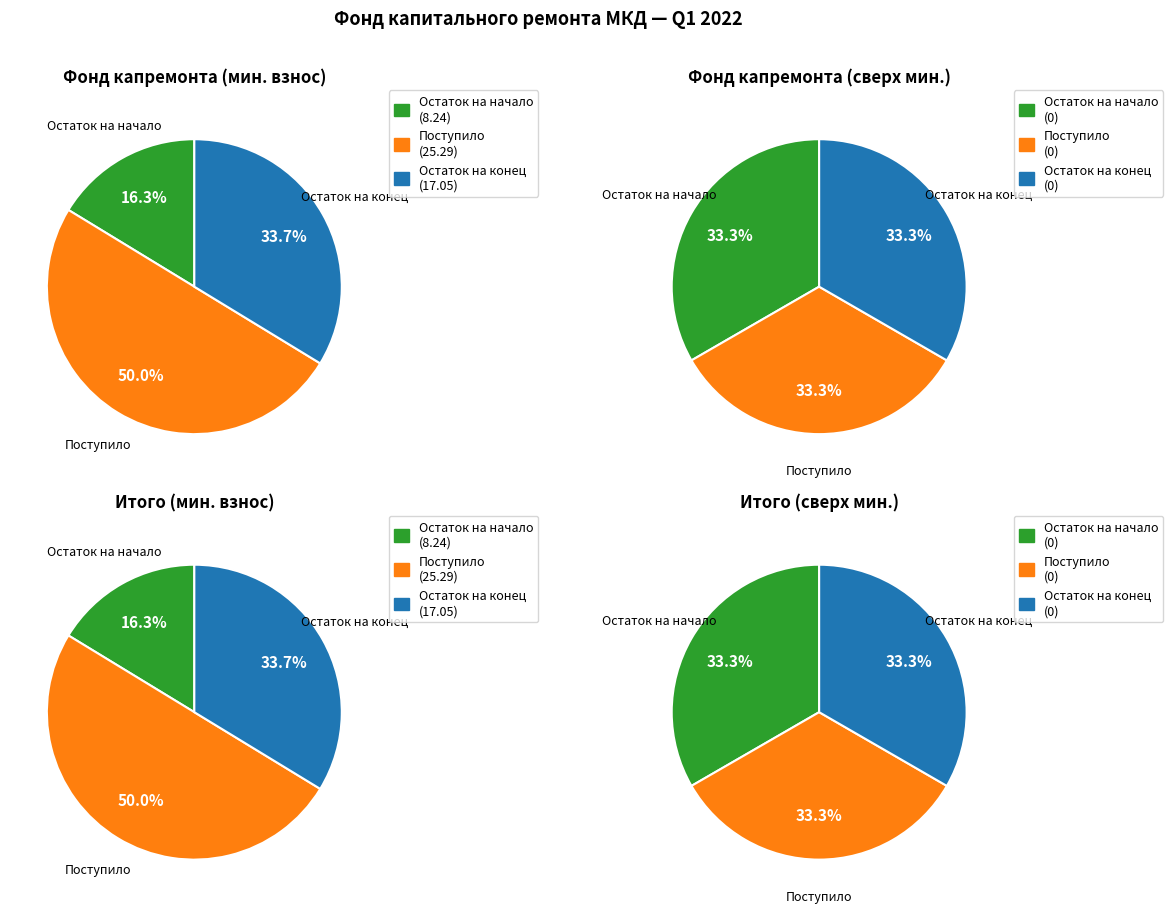

To the nearest percent, what is the difference between the largest and smallest slice percentages?

34%